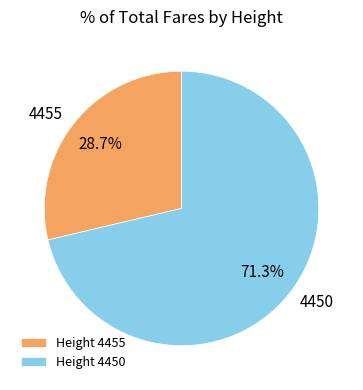

Which has a higher value, 4450 or 4455?

4450